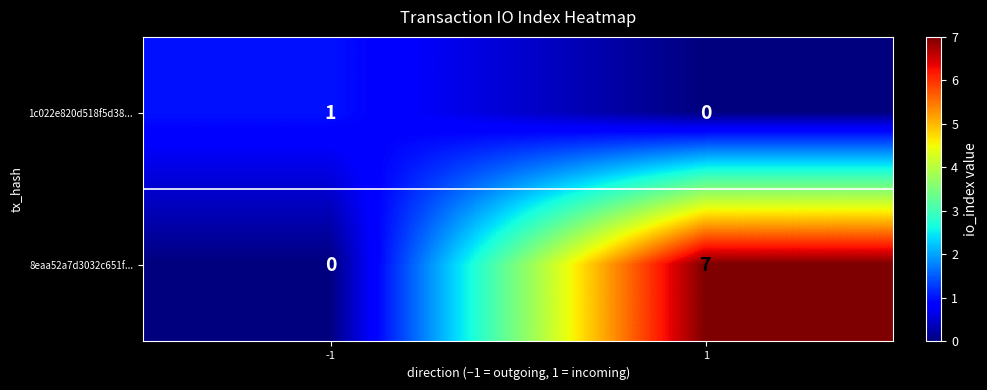

Is the value of 1c022e820d518f5d38... at 1 greater than the value of 8eaa52a7d3032c651f... at 1?

No